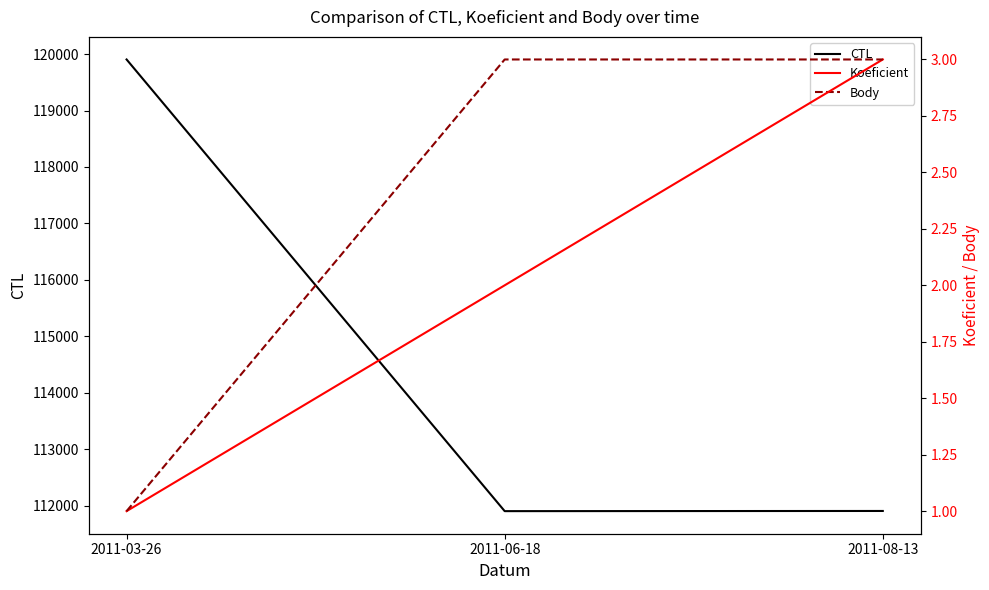

What is the sum of the CTL values at 2011-08-13 and 2011-03-26?

231810